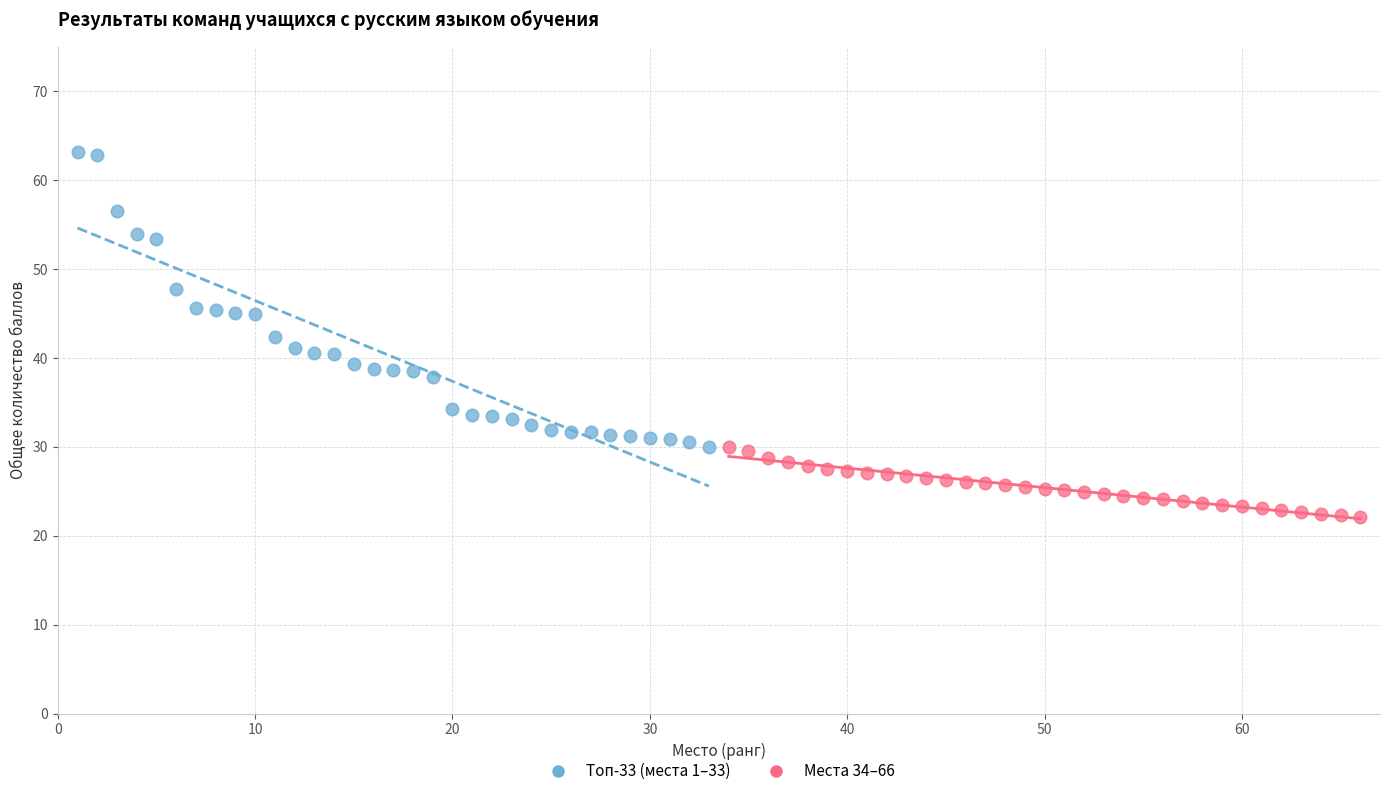

Which series contains the highest Y value?

Топ-33 (места 1–33)